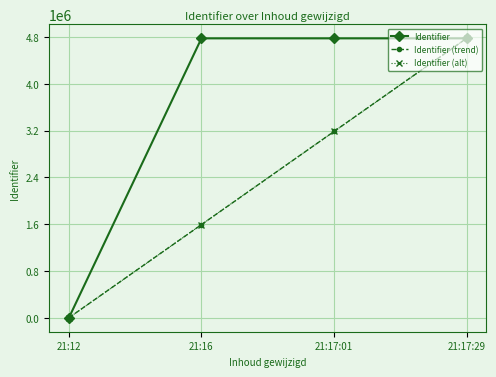

Which series has the largest total across all categories?

Identifier